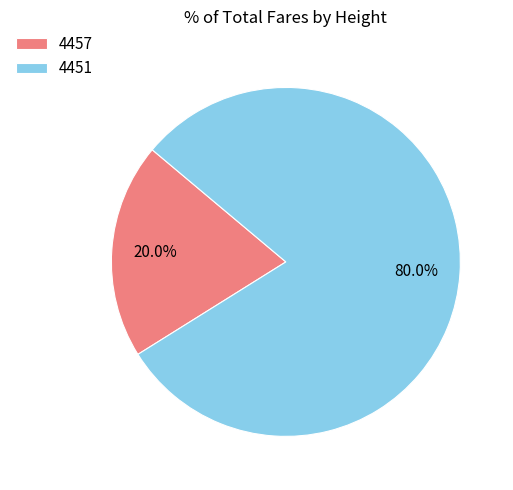

Is 4451 the majority of the pie?

Yes